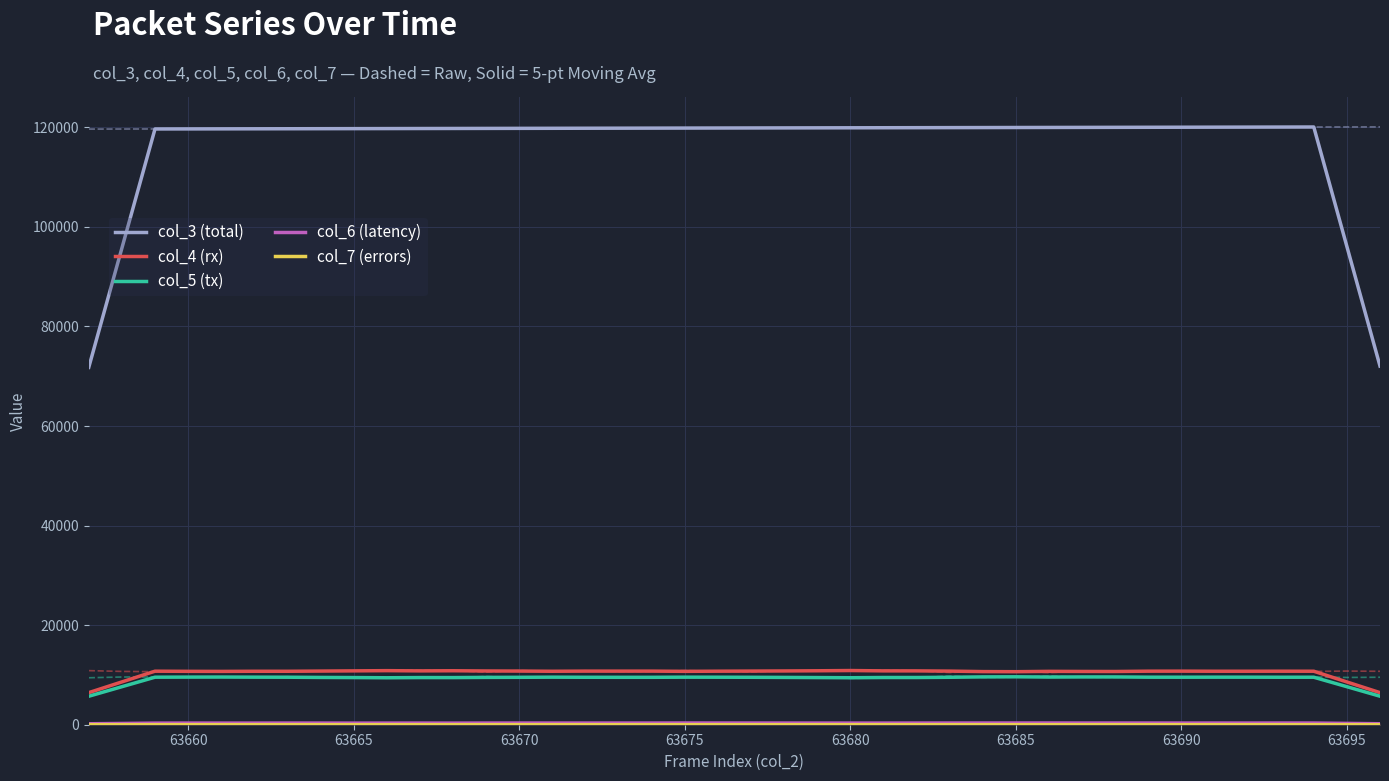

True or false: col_3 (total) and col_5 (tx) intersect in this chart.

False